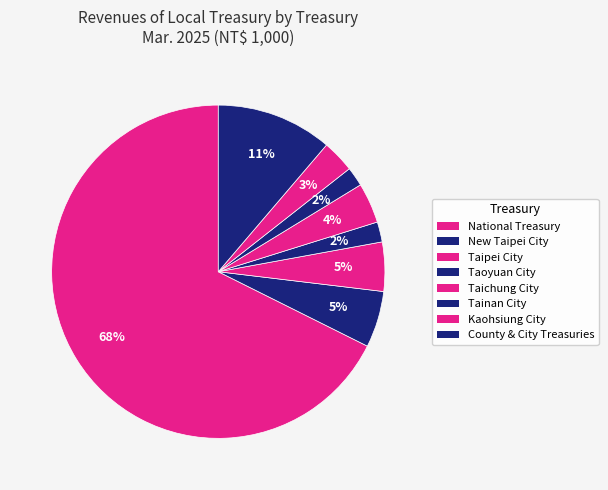

True or false: Kaohsiung City accounts for 3% of the total.

True